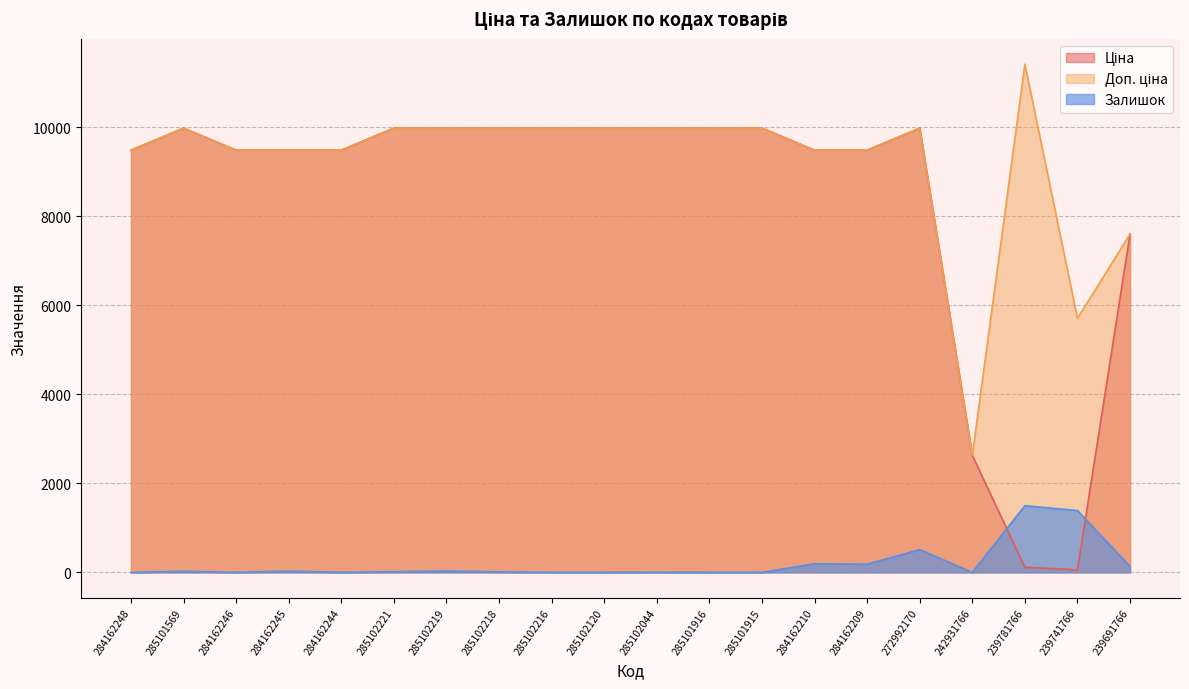

Reading left to right, list all the values displayed in this chart.

Ціна: 284162248=9480.1	285101569=9975.0	284162246=9480.1	284162245=9480.1	284162244=9480.1	285102221=9975.0	285102219=9975.0	285102218=9975.0	285102216=9975.0	285102120=9975.0	285102044=9975.0	285101916=9975.0	285101915=9975.0	284162210=9480.1	284162209=9480.1	272992170=9975.0	242931766=2627.5	239781766=114.1	239741766=57.0	239691766=7596.5
Доп. ціна: 284162248=9480.1	285101569=9975.0	284162246=9480.1	284162245=9480.1	284162244=9480.1	285102221=9975.0	285102219=9975.0	285102218=9975.0	285102216=9975.0	285102120=9975.0	285102044=9975.0	285101916=9975.0	285101915=9975.0	284162210=9480.1	284162209=9480.1	272992170=9975.0	242931766=2628.0	239781766=11410.0	239741766=5705.0	239691766=7596.5
Залишок: 284162248=0.0	285101569=24.3	284162246=0.0	284162245=27.8	284162244=0.0	285102221=13.9	285102219=31.2	285102218=10.4	285102216=0.0	285102120=0.0	285102044=3.5	285101916=0.0	285101915=0.0	284162210=194.4	284162209=184.0	272992170=510.3	242931766=0.0	239781766=1496.2	239741766=1388.6	239691766=131.9